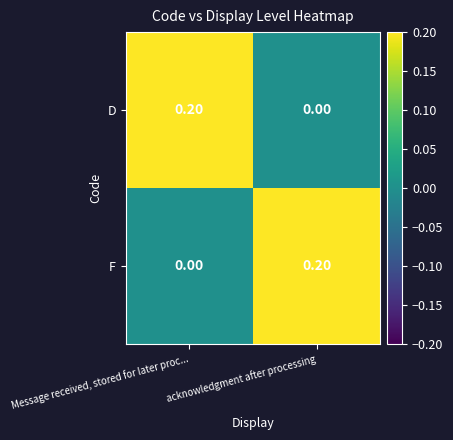

List the labels in order of F value, largest first.

acknowledgment after processing, Message received, stored for later proc...